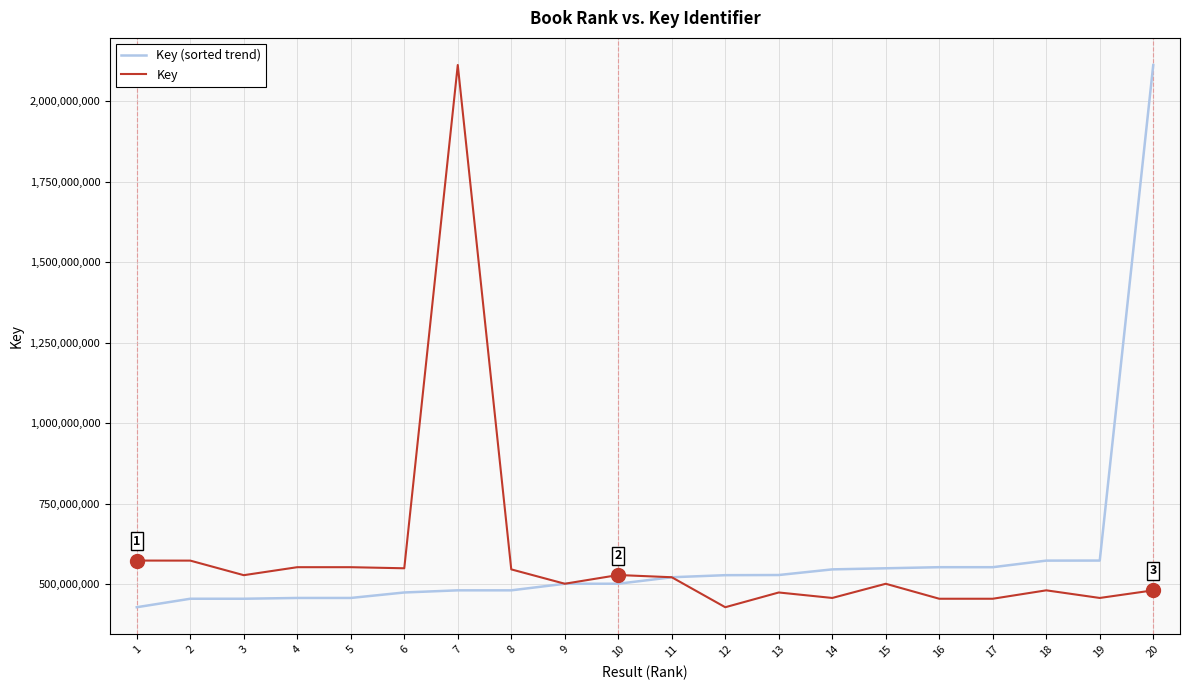

Does the chart have visible grid lines?

Yes